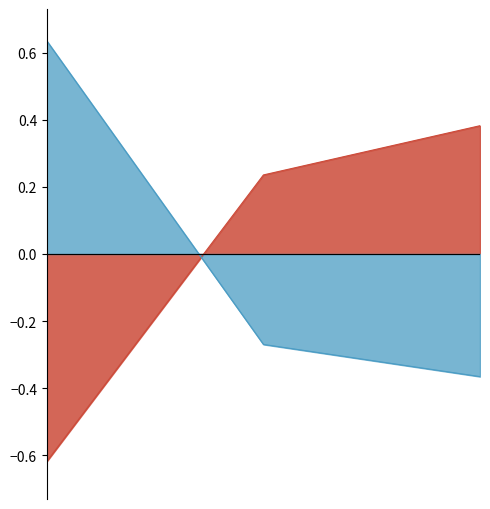

At which label is Global Score closest to 0?

2